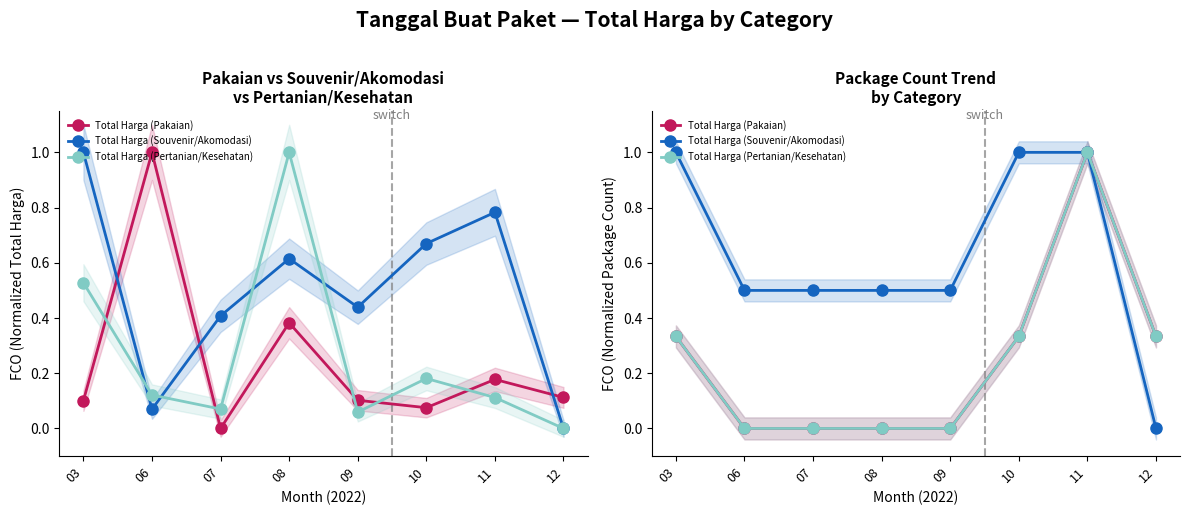

At which label does Total Harga (Pertanian/Kesehatan) reach its peak?

11